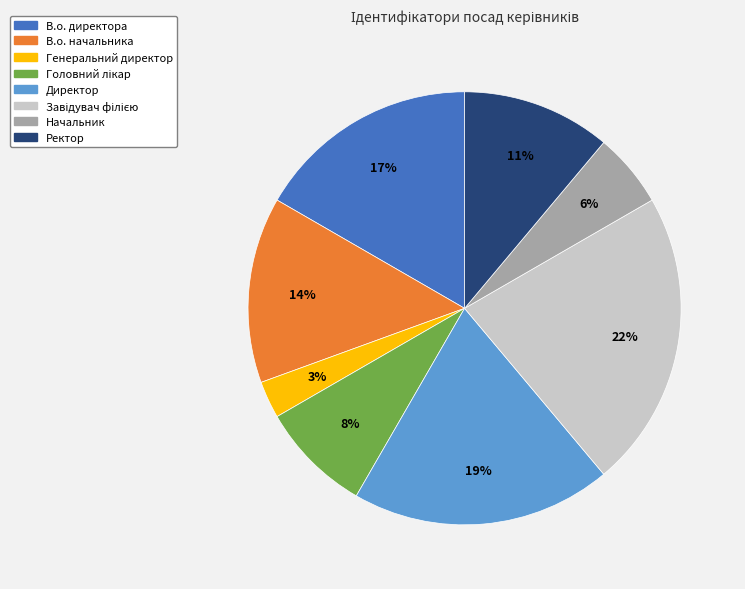

Between Начальник and В.о. директора, which is larger?

В.о. директора